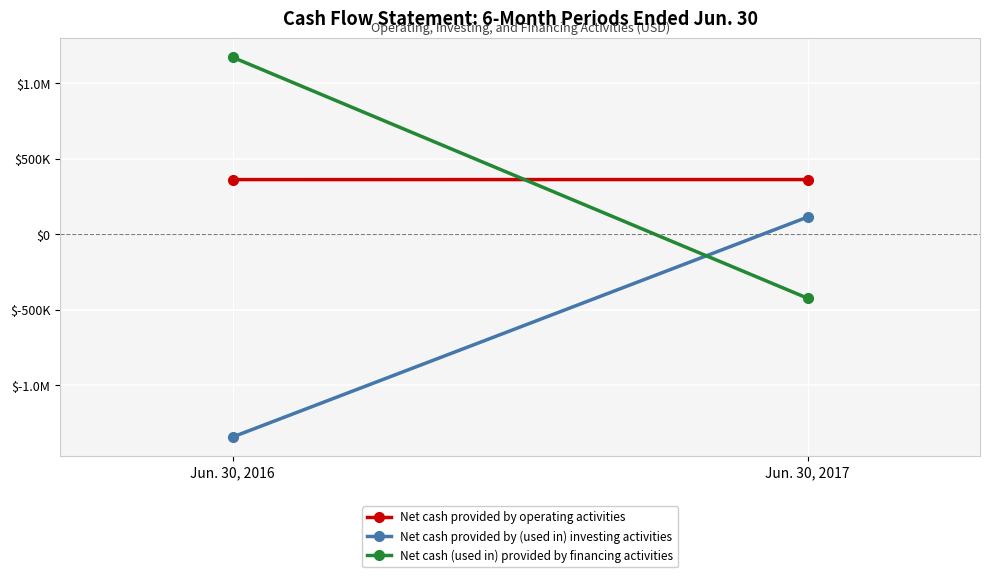

Is this an area chart (filled region under the line)?

No